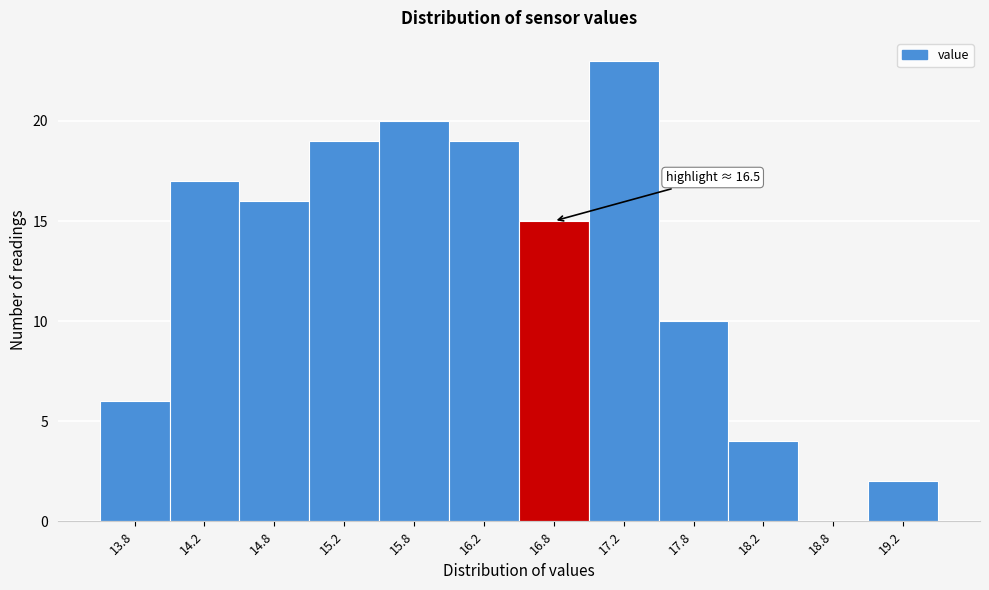

Over which range of the x-axis is the bar tallest?

17.0 to 17.5